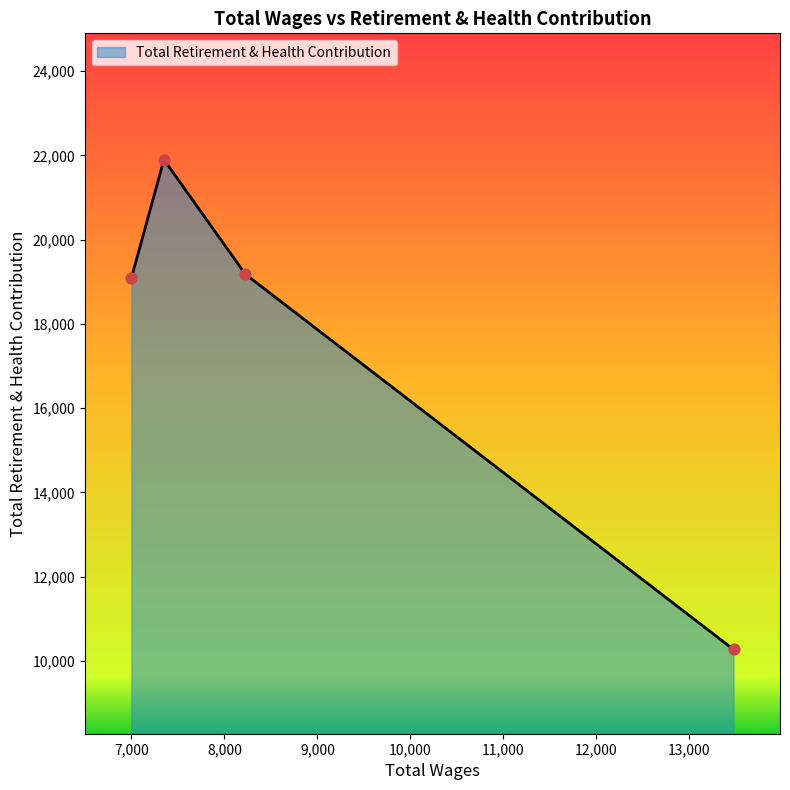

What is the difference between the maximum and minimum values?

11629